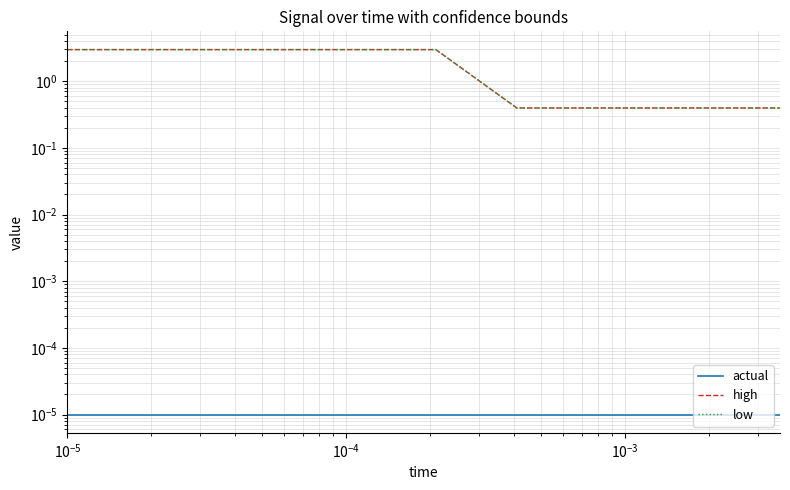

True or false: high and low intersect in this chart.

False